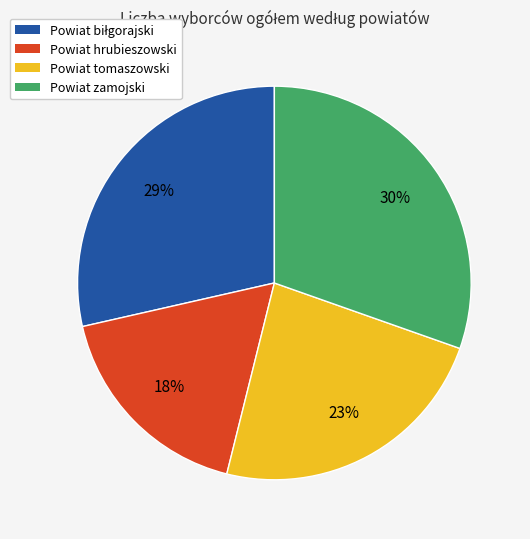

Is there any slice that represents more than half of the pie?

No